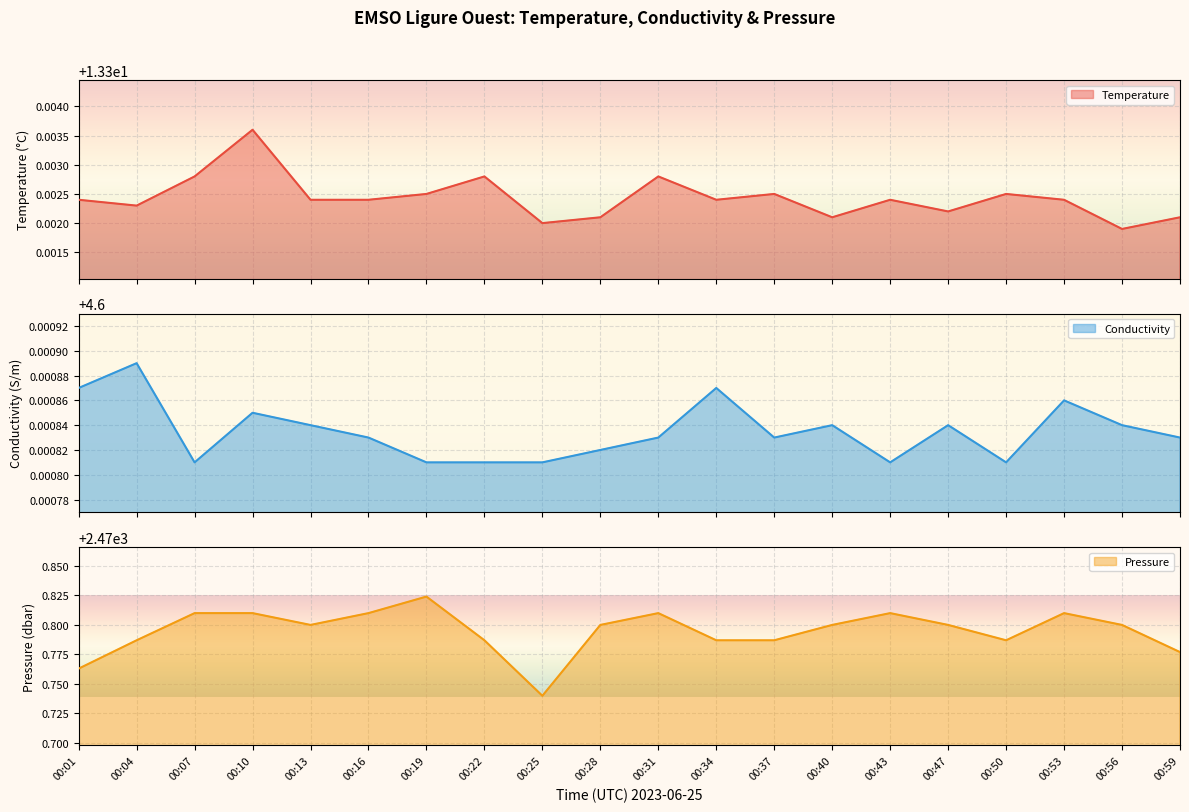

How many Pressure values are between 2470 and 2471?

20